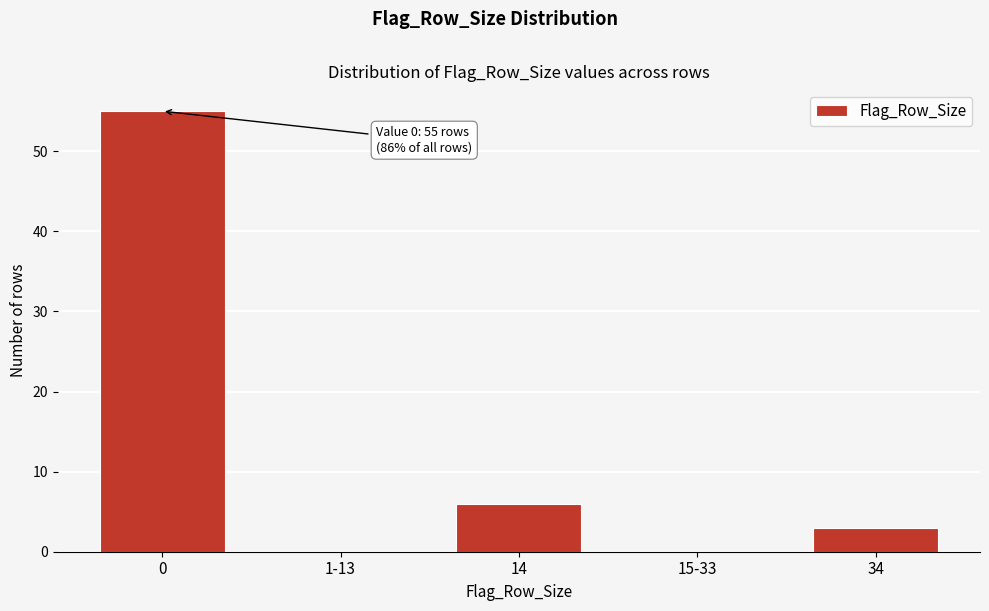

Reading right to left, list all the values displayed in this chart.

34=3	15-33=0	14=6	1-13=0	0=55